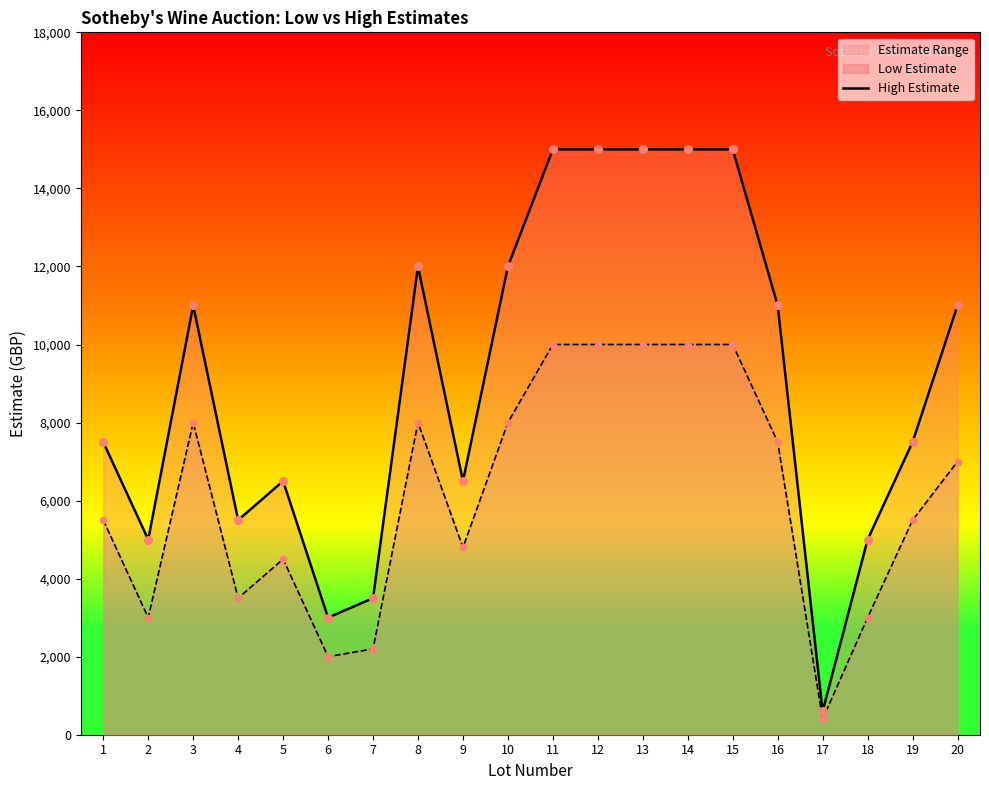

What is the ratio of the value at 3 to the value at 13?

0.7